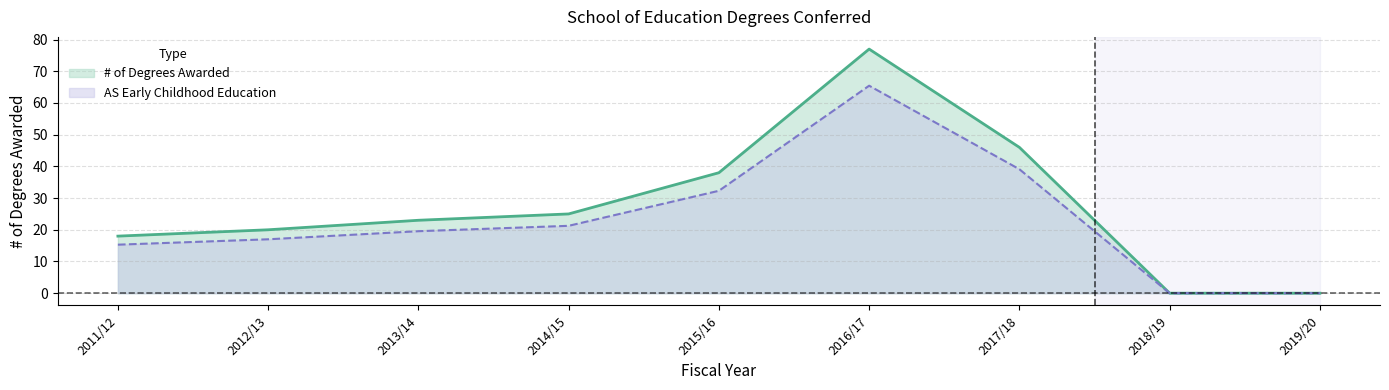

Between 2011/12 and 2017/18, which series saw the biggest shift?

# of Degrees Awarded